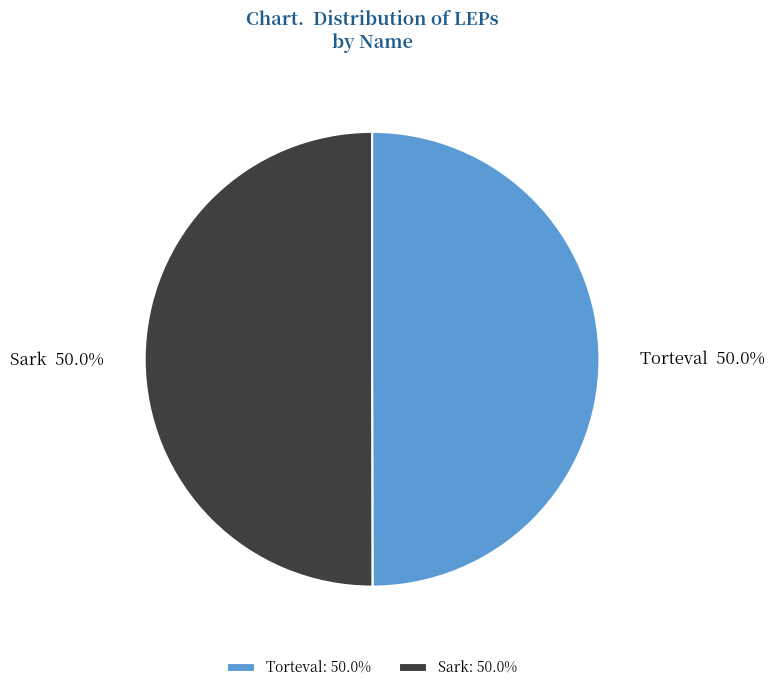

How many segments does this pie chart have?

2